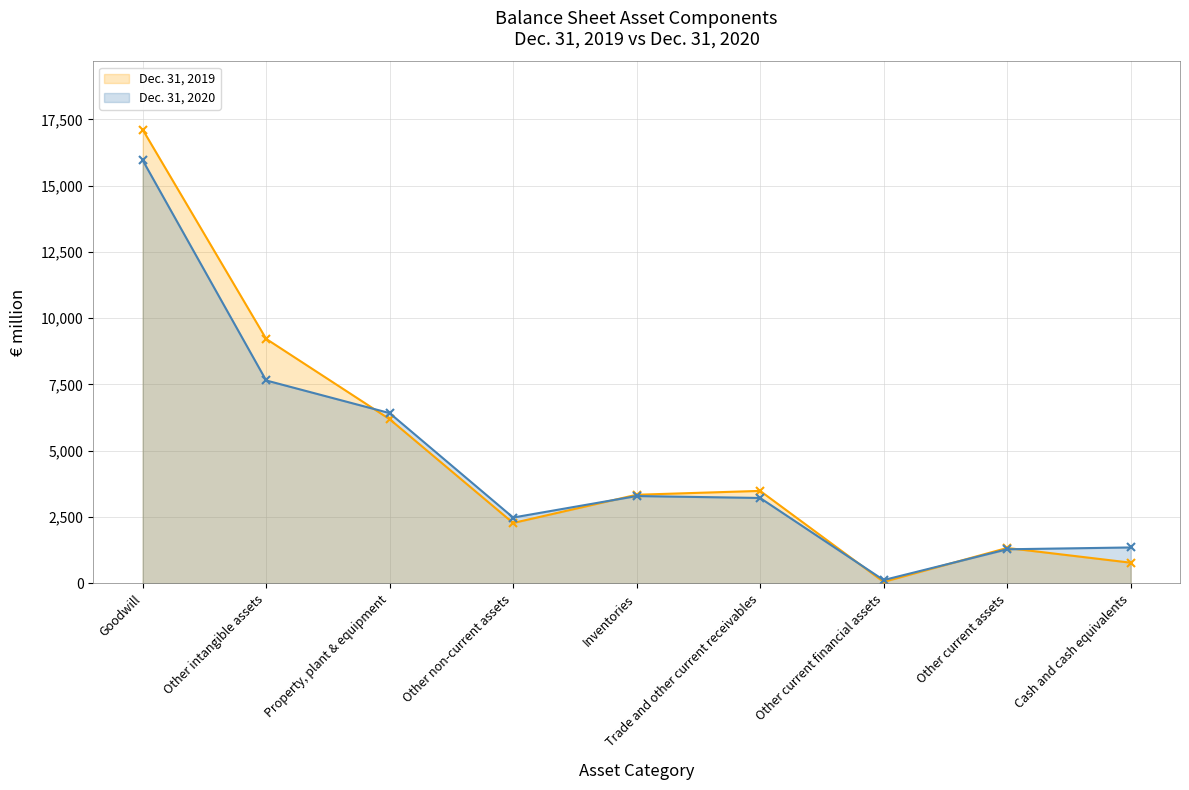

Which series has the largest range (max minus min)?

Dec. 31, 2019